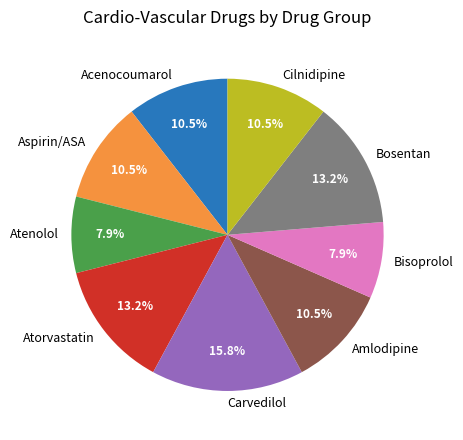

Combined, do Carvedilol and Cilnidipine account for over 50%?

No